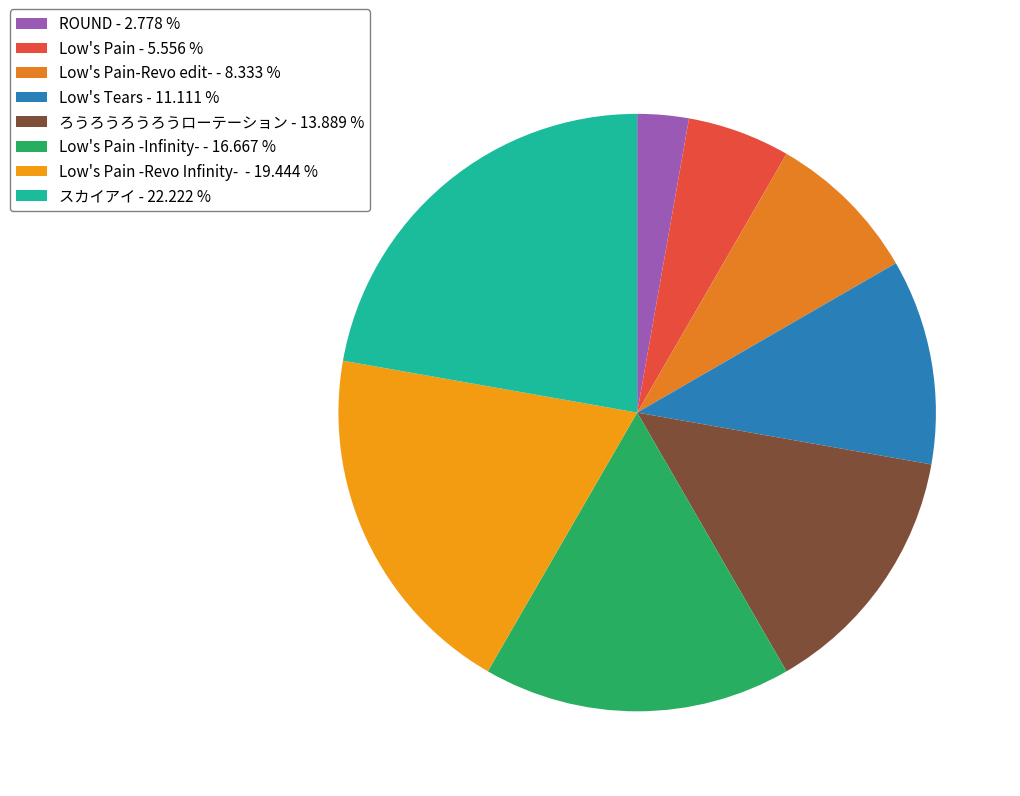

Rank the categories by value from highest to lowest.

スカイアイ - 22.222 %, Low's Pain -Revo Infinity- - 19.444 %, Low's Pain -Infinity- - 16.667 %, ろうろうろうろうローテーション - 13.889 %, Low's Tears - 11.111 %, Low's Pain-Revo edit- - 8.333 %, Low's Pain - 5.556 %, ROUND - 2.778 %